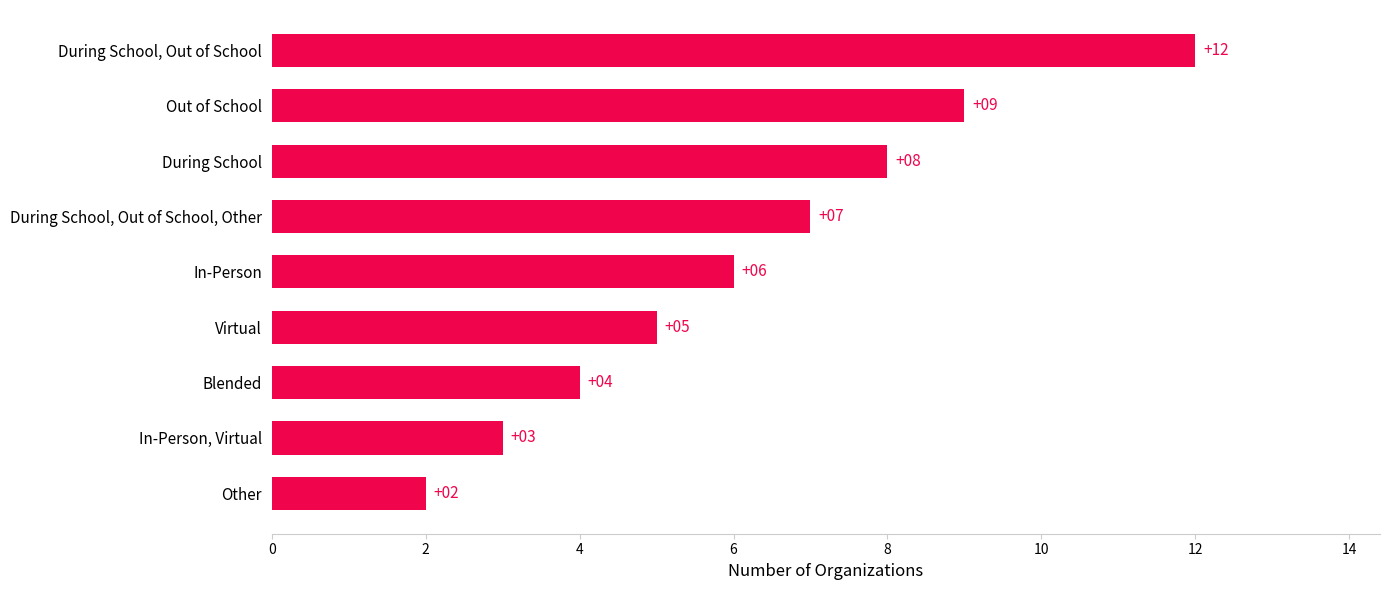

Reading top to bottom, list all the values displayed in this chart.

12	9	8	7	6	5	4	3	2